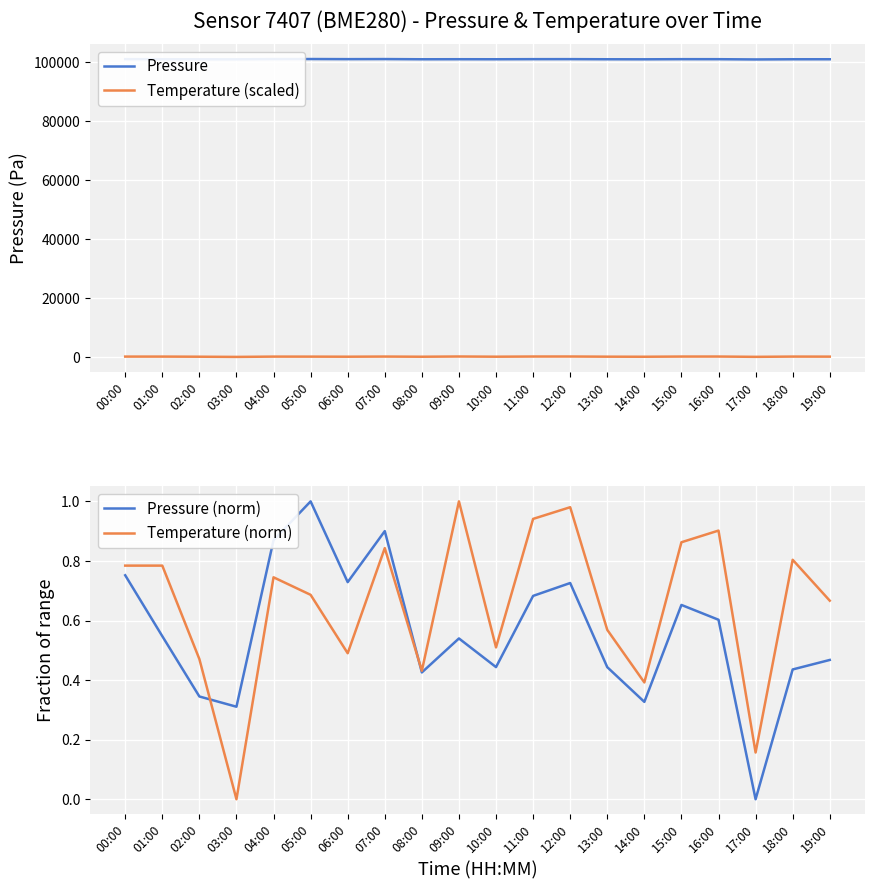

How many categories are shown in the chart?

20